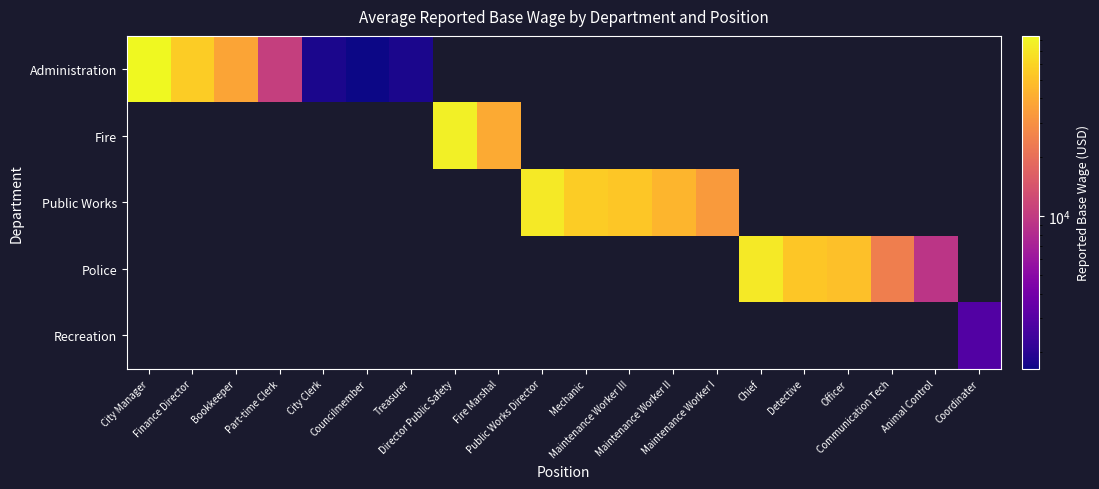

True or false: Police has a value of 52098.0 at Detective.

True